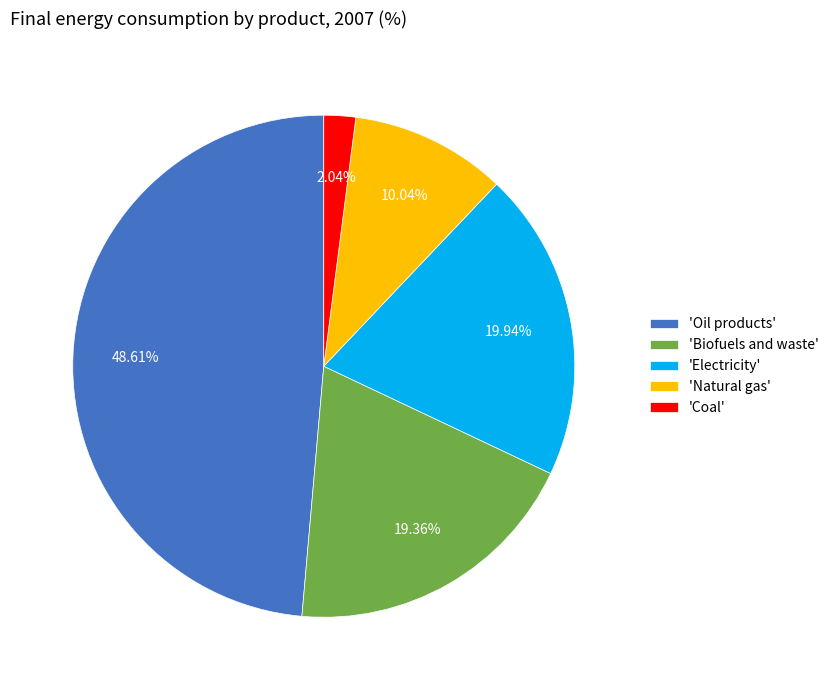

Is the sum of 'Coal' and 'Biofuels and waste' greater than half?

No